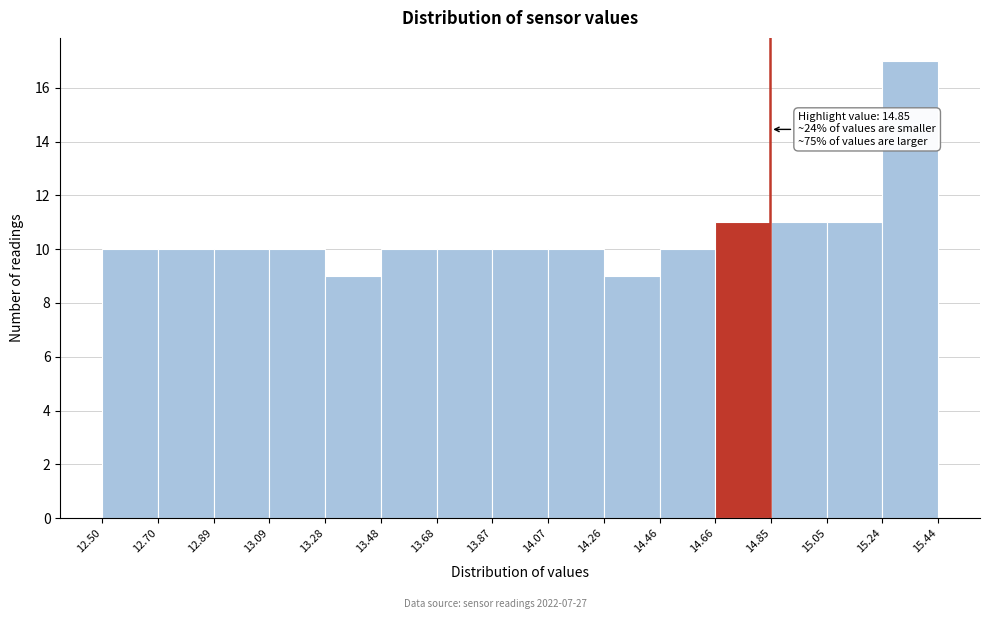

Which range on the x-axis has the tallest bar?

15.24 to 15.44